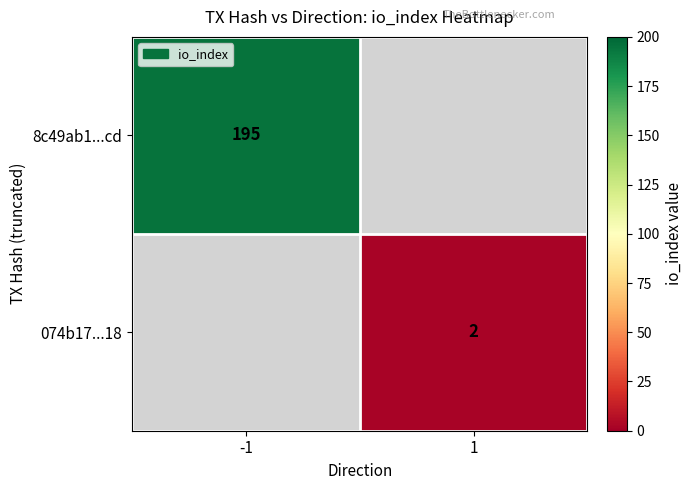

Is the value of 074b17...18 at 1 greater than the value of 8c49ab1...cd at -1?

No